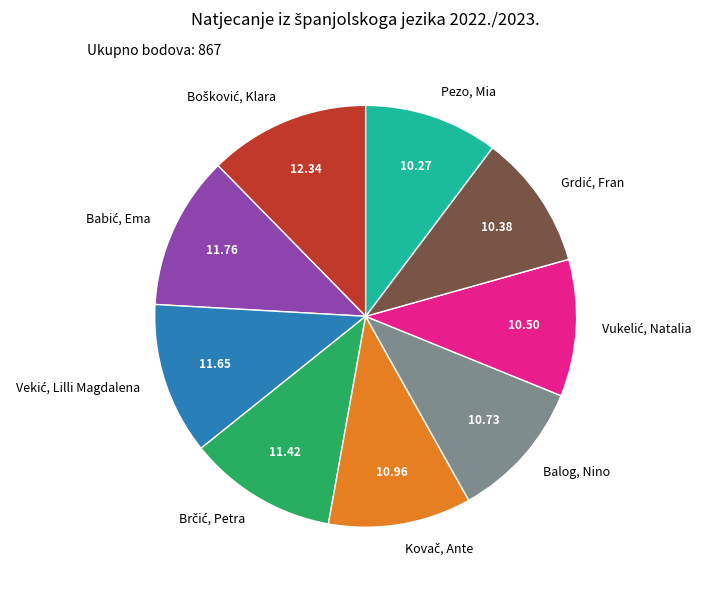

Is there any slice that represents more than half of the pie?

No